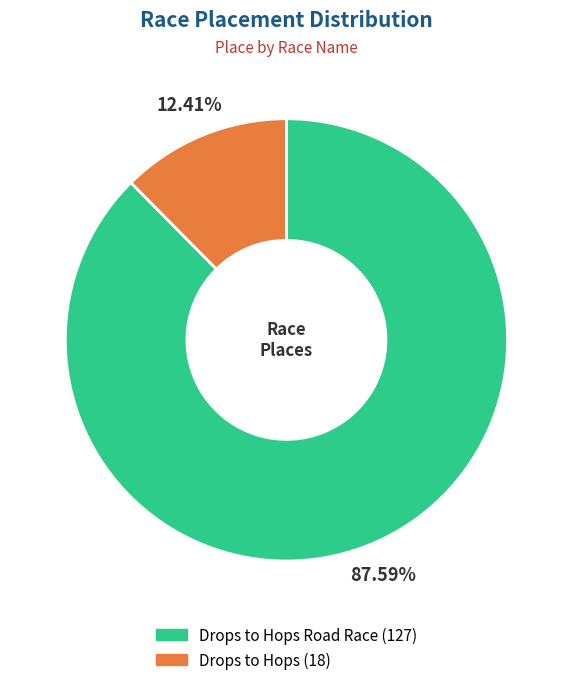

Is the sum of Drops to Hops (18) and Drops to Hops Road Race (127) greater than half?

Yes